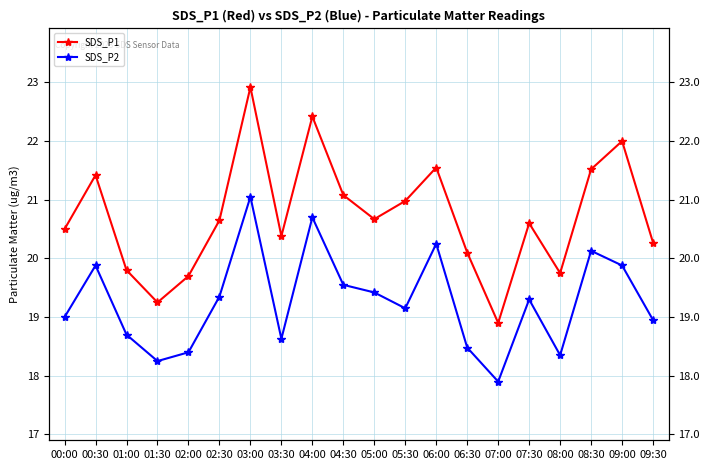

Where is SDS_P2 nearest to the value 19?

00:00